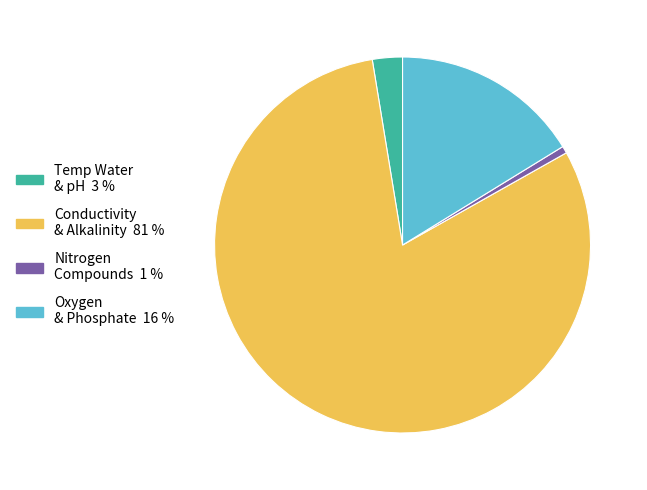

Is there any slice that represents more than half of the pie?

Yes